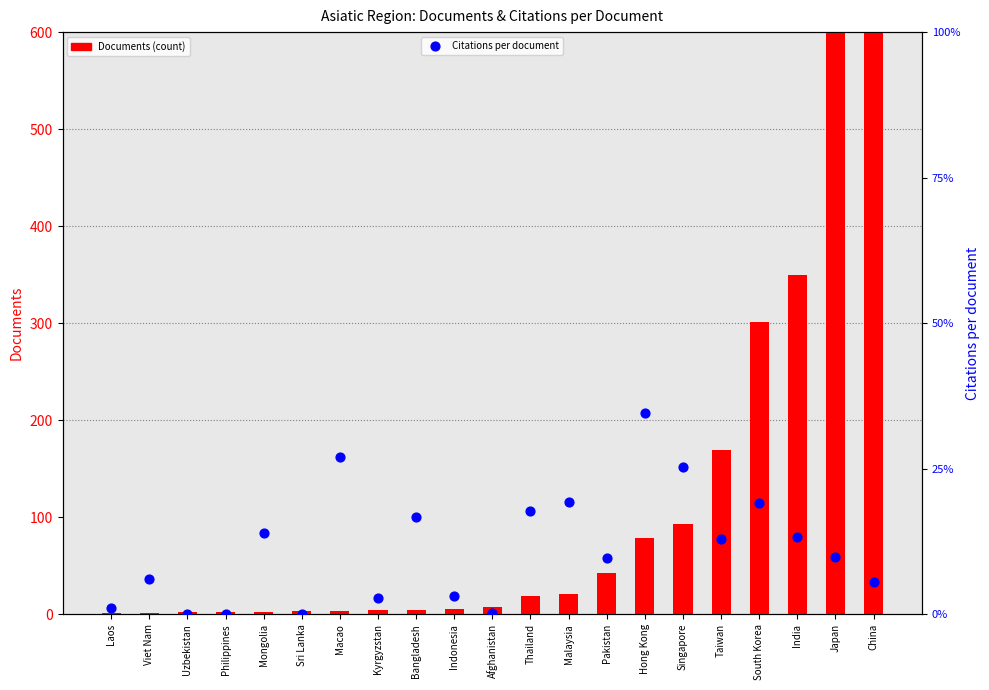

Which series has the largest Y range (max minus min)?

Documents